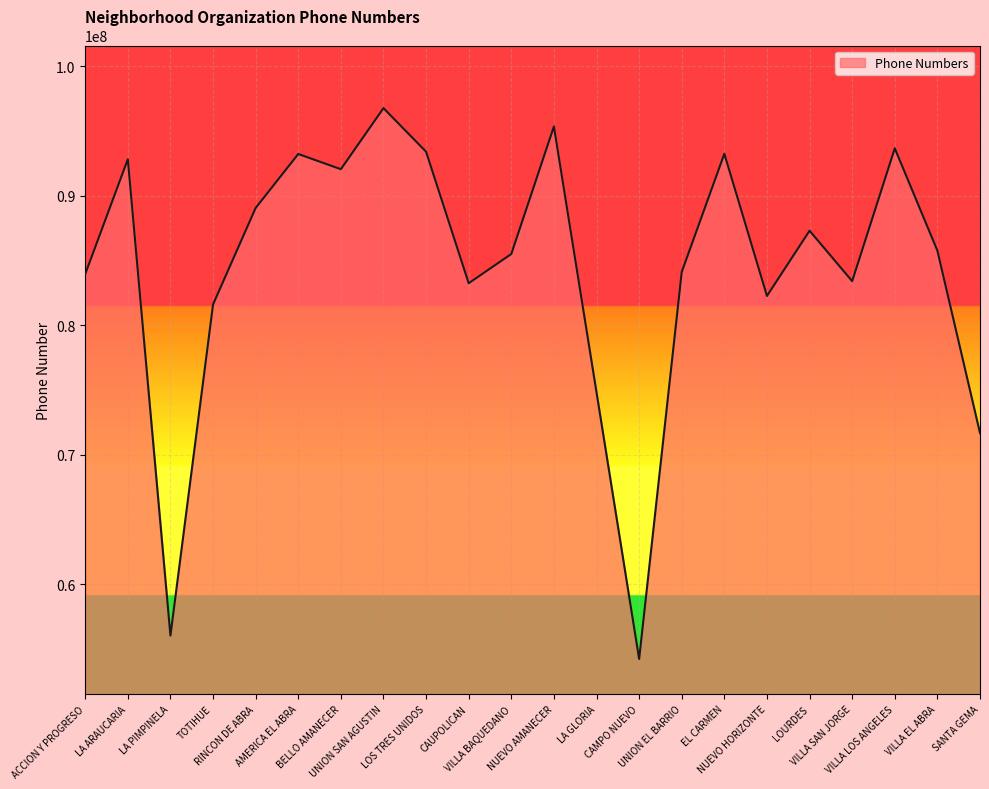

Where does the data first go above 85758223?

LA ARAUCARIA